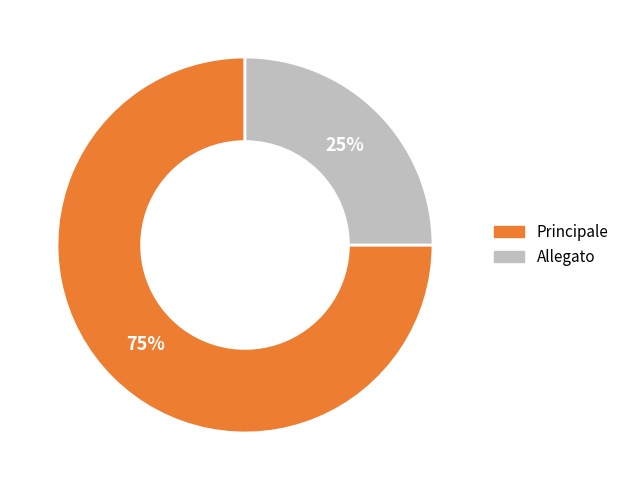

Which has a higher value, Principale or Allegato?

Principale